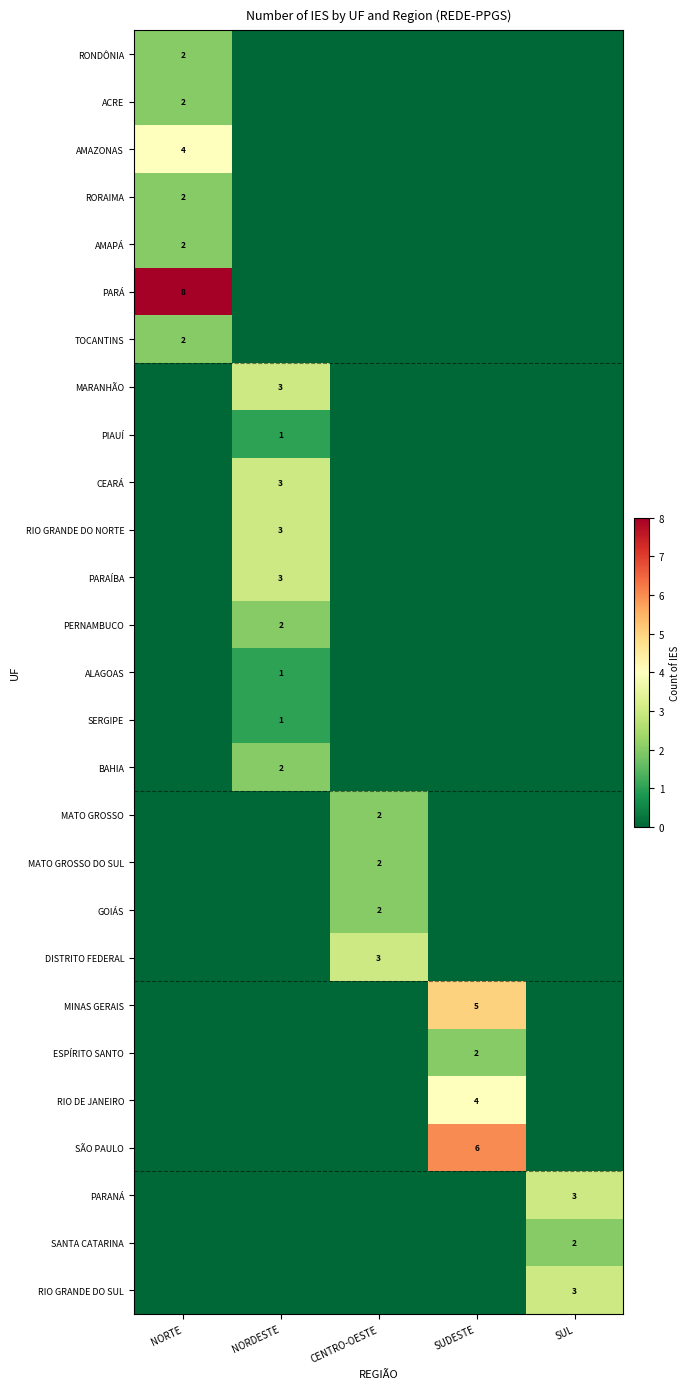

At NORDESTE, list the series in order from smallest to largest.

RONDÔNIA, ACRE, AMAZONAS, RORAIMA, AMAPÁ, PARÁ, TOCANTINS, MATO GROSSO, MATO GROSSO DO SUL, GOIÁS, DISTRITO FEDERAL, MINAS GERAIS, ESPÍRITO SANTO, RIO DE JANEIRO, SÃO PAULO, PARANÁ, SANTA CATARINA, RIO GRANDE DO SUL, PIAUÍ, ALAGOAS, SERGIPE, PERNAMBUCO, BAHIA, MARANHÃO, CEARÁ, RIO GRANDE DO NORTE, PARAÍBA